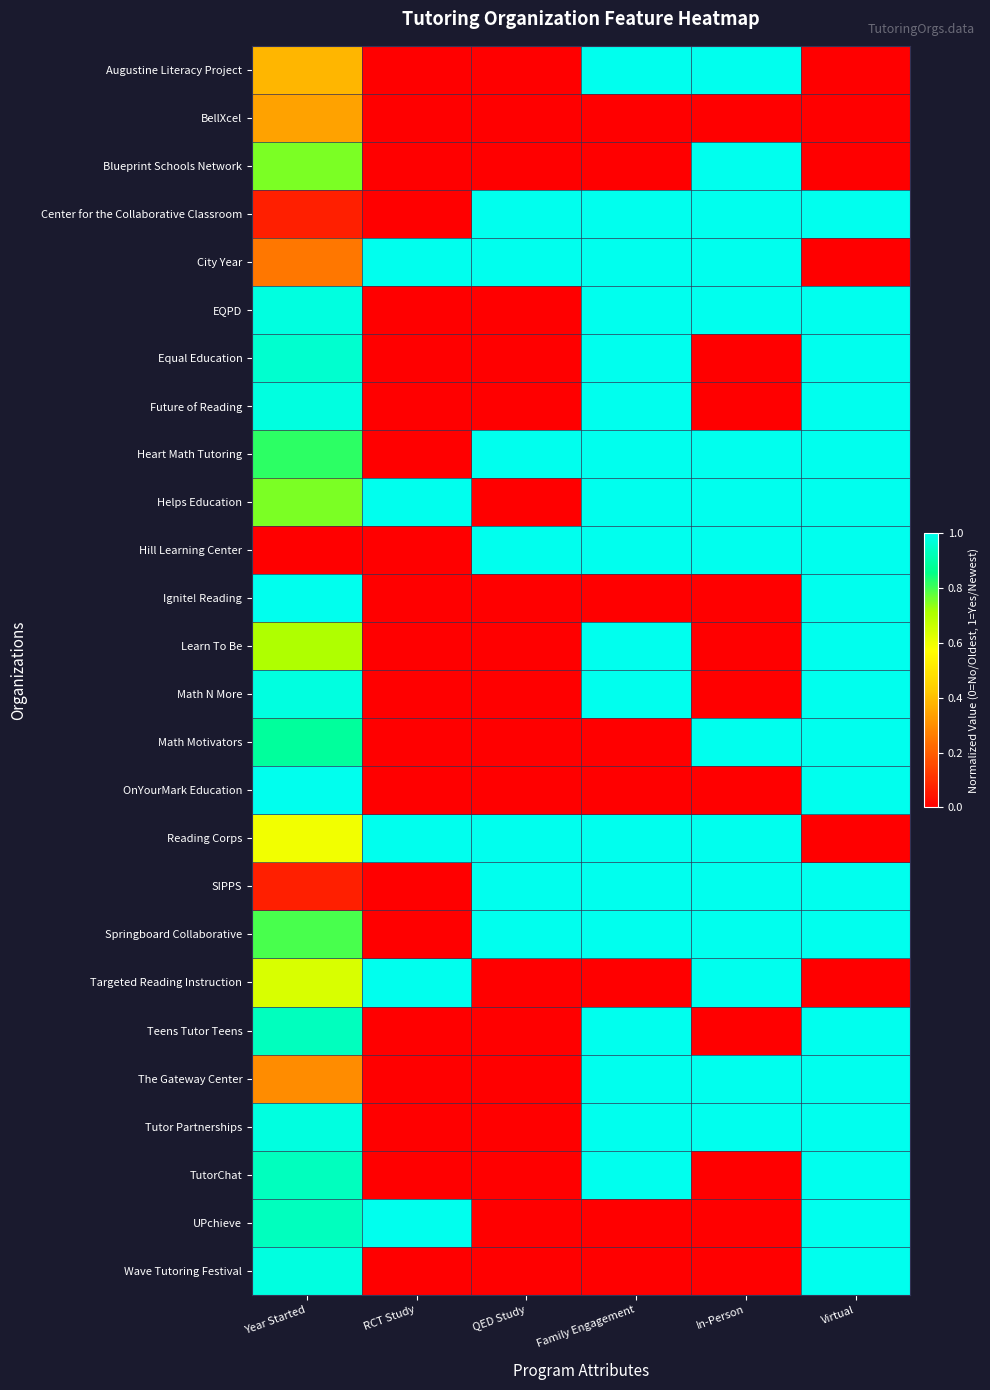

Reading left to right, what are all the values shown in this chart?

Augustine Literacy Project: Year Started=0.4	RCT Study=0.0	QED Study=0.0	Family Engagement=1.0	In-Person=1.0	Virtual=0.0
BellXcel: Year Started=0.3	RCT Study=0.0	QED Study=0.0	Family Engagement=0.0	In-Person=0.0	Virtual=0.0
Blueprint Schools Network: Year Started=0.8	RCT Study=0.0	QED Study=0.0	Family Engagement=0.0	In-Person=1.0	Virtual=0.0
Center for the Collaborative Classroom: Year Started=0.1	RCT Study=0.0	QED Study=1.0	Family Engagement=1.0	In-Person=1.0	Virtual=1.0
City Year: Year Started=0.2	RCT Study=1.0	QED Study=1.0	Family Engagement=1.0	In-Person=1.0	Virtual=0.0
EQPD: Year Started=1.0	RCT Study=0.0	QED Study=0.0	Family Engagement=1.0	In-Person=1.0	Virtual=1.0
Equal Education: Year Started=1.0	RCT Study=0.0	QED Study=0.0	Family Engagement=1.0	In-Person=0.0	Virtual=1.0
Future of Reading: Year Started=1.0	RCT Study=0.0	QED Study=0.0	Family Engagement=1.0	In-Person=0.0	Virtual=1.0
Heart Math Tutoring: Year Started=0.8	RCT Study=0.0	QED Study=1.0	Family Engagement=1.0	In-Person=1.0	Virtual=1.0
Helps Education: Year Started=0.8	RCT Study=1.0	QED Study=0.0	Family Engagement=1.0	In-Person=1.0	Virtual=1.0
Hill Learning Center: Year Started=0.0	RCT Study=0.0	QED Study=1.0	Family Engagement=1.0	In-Person=1.0	Virtual=1.0
Ignite! Reading: Year Started=1.0	RCT Study=0.0	QED Study=0.0	Family Engagement=0.0	In-Person=0.0	Virtual=1.0
Learn To Be: Year Started=0.7	RCT Study=0.0	QED Study=0.0	Family Engagement=1.0	In-Person=0.0	Virtual=1.0
Math N More: Year Started=1.0	RCT Study=0.0	QED Study=0.0	Family Engagement=1.0	In-Person=0.0	Virtual=1.0
Math Motivators: Year Started=0.9	RCT Study=0.0	QED Study=0.0	Family Engagement=0.0	In-Person=1.0	Virtual=1.0
OnYourMark Education: Year Started=1.0	RCT Study=0.0	QED Study=0.0	Family Engagement=0.0	In-Person=0.0	Virtual=1.0
Reading Corps: Year Started=0.6	RCT Study=1.0	QED Study=1.0	Family Engagement=1.0	In-Person=1.0	Virtual=0.0
SIPPS: Year Started=0.1	RCT Study=0.0	QED Study=1.0	Family Engagement=1.0	In-Person=1.0	Virtual=1.0
Springboard Collaborative: Year Started=0.8	RCT Study=0.0	QED Study=1.0	Family Engagement=1.0	In-Person=1.0	Virtual=1.0
Targeted Reading Instruction: Year Started=0.6	RCT Study=1.0	QED Study=0.0	Family Engagement=0.0	In-Person=1.0	Virtual=0.0
Teens Tutor Teens: Year Started=0.9	RCT Study=0.0	QED Study=0.0	Family Engagement=1.0	In-Person=0.0	Virtual=1.0
The Gateway Center: Year Started=0.3	RCT Study=0.0	QED Study=0.0	Family Engagement=1.0	In-Person=1.0	Virtual=1.0
Tutor Partnerships: Year Started=1.0	RCT Study=0.0	QED Study=0.0	Family Engagement=1.0	In-Person=1.0	Virtual=1.0
TutorChat: Year Started=0.9	RCT Study=0.0	QED Study=0.0	Family Engagement=1.0	In-Person=0.0	Virtual=1.0
UPchieve: Year Started=0.9	RCT Study=1.0	QED Study=0.0	Family Engagement=0.0	In-Person=0.0	Virtual=1.0
Wave Tutoring Festival: Year Started=1.0	RCT Study=0.0	QED Study=0.0	Family Engagement=0.0	In-Person=0.0	Virtual=1.0